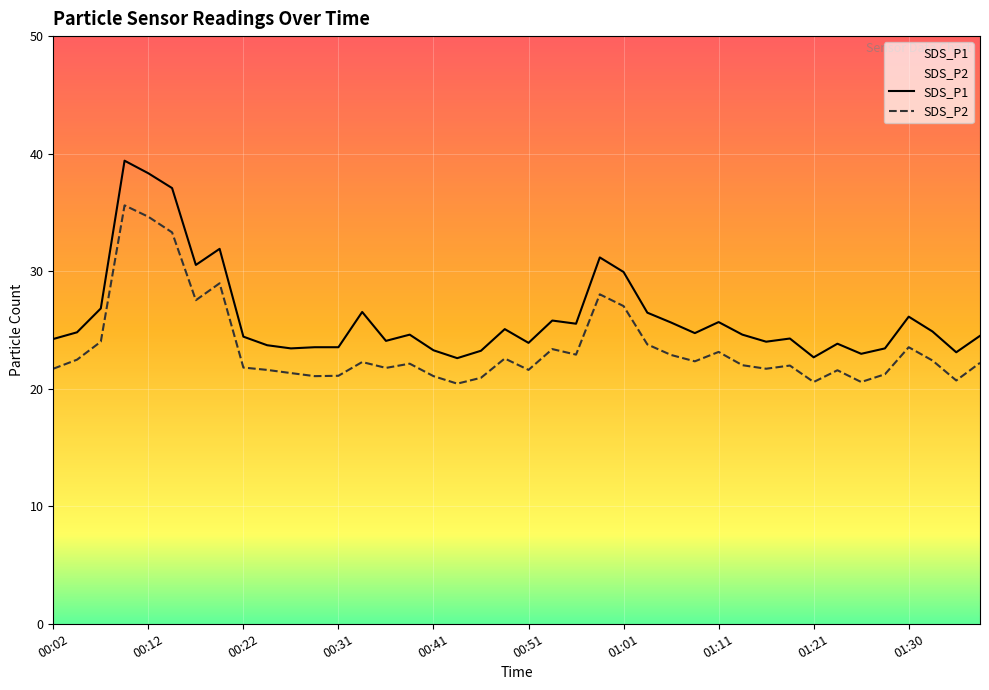

True or false: SDS_P2 has a value of 22.6 at 19.

True